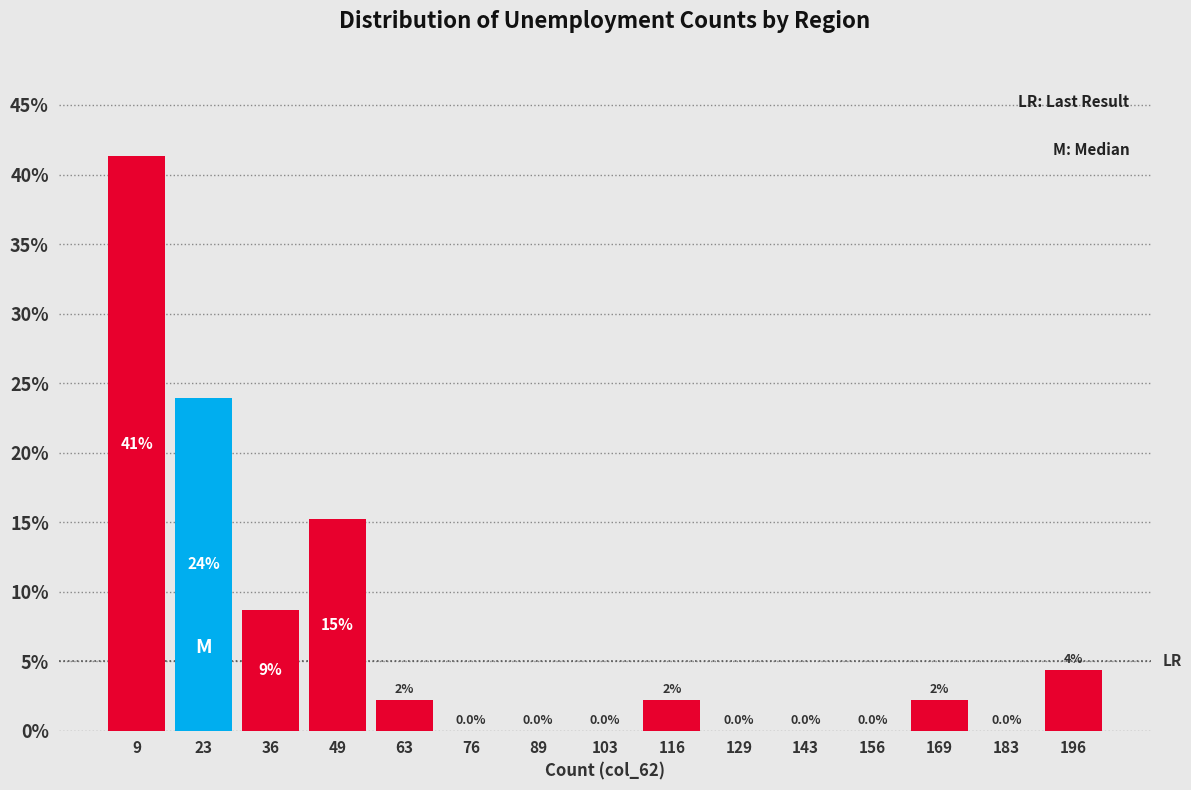

Over which range of the x-axis is the bar tallest?

4 to 16